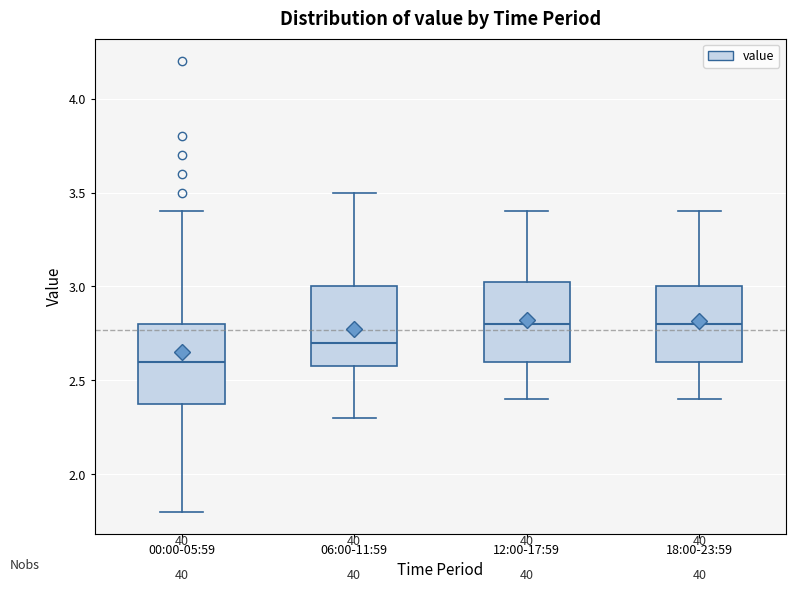

Where does the lower whisker of the box for 06:00-11:59 end on the y-axis? The values are not printed on the chart, so give them approximately, as read against the axis.

2.30